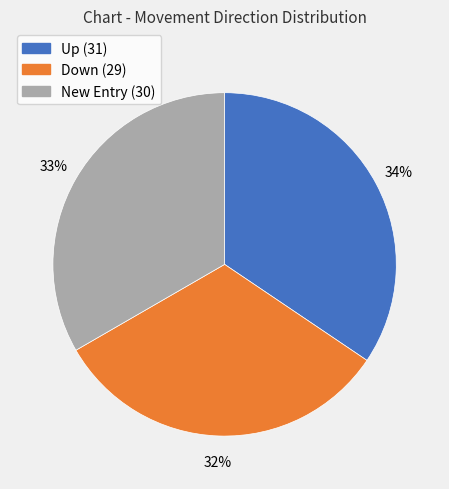

How many slices are in this pie chart?

3